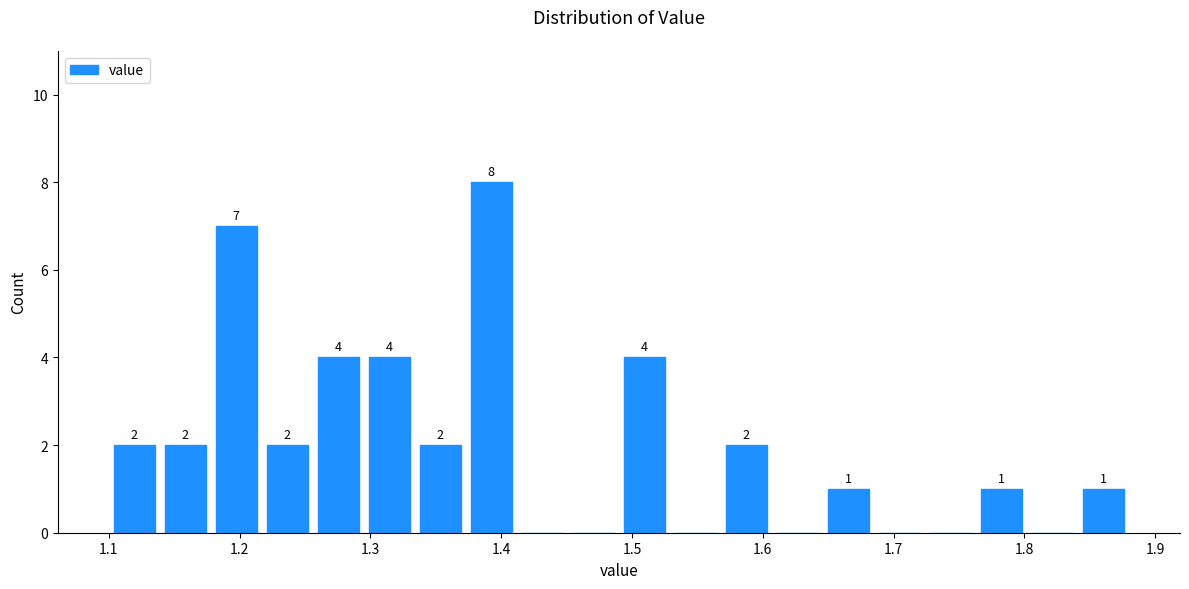

Around what value on the x-axis is the tallest bar? Give the approximate position of its centre, as read against the axis.

1.39